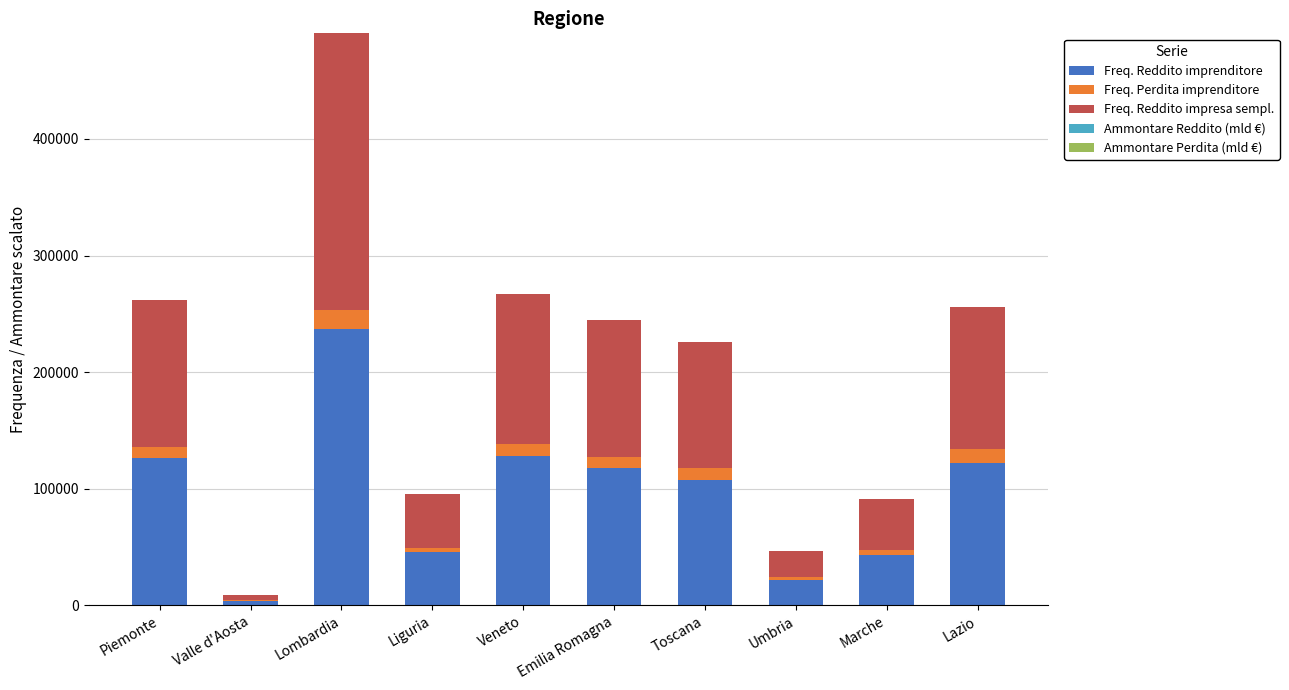

Which category has the highest value in the Freq. Reddito imprenditore series?

Lombardia